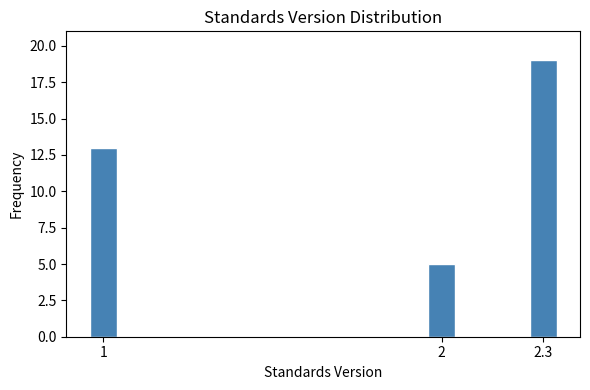

Reading left to right, what are all the values shown in this chart?

13	5	19